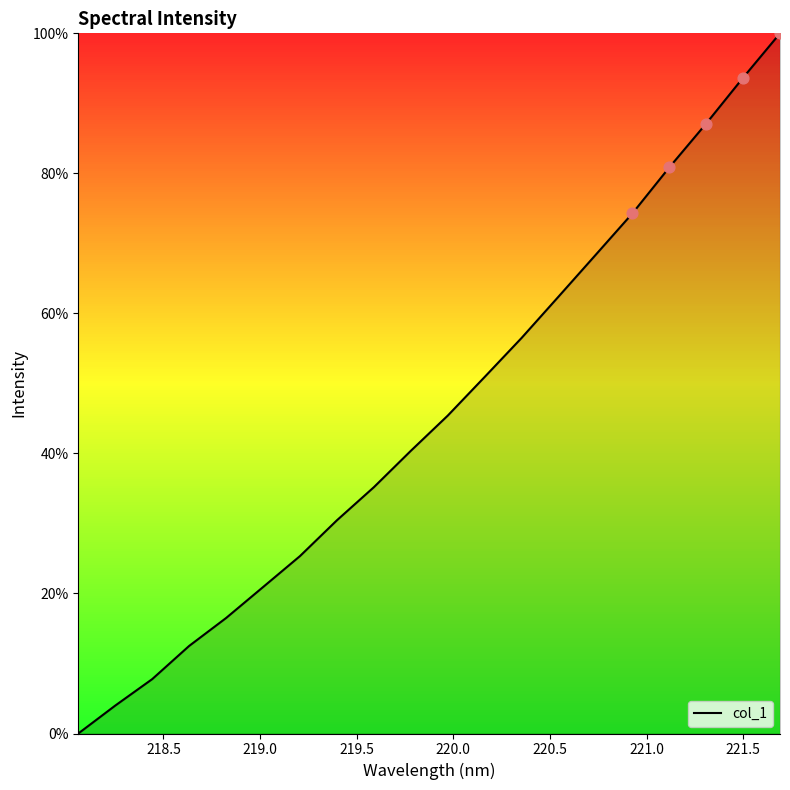

What is the greatest value displayed?

100.0